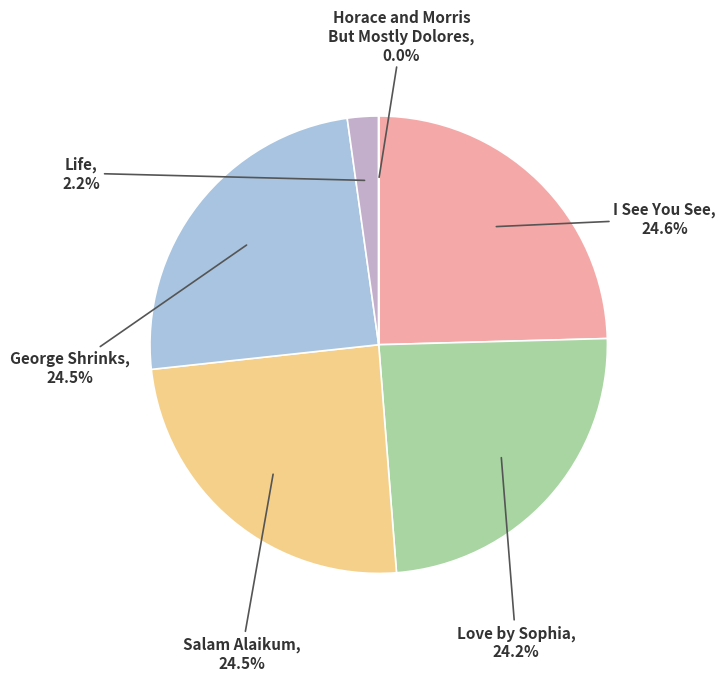

How many segments does this pie chart have?

6